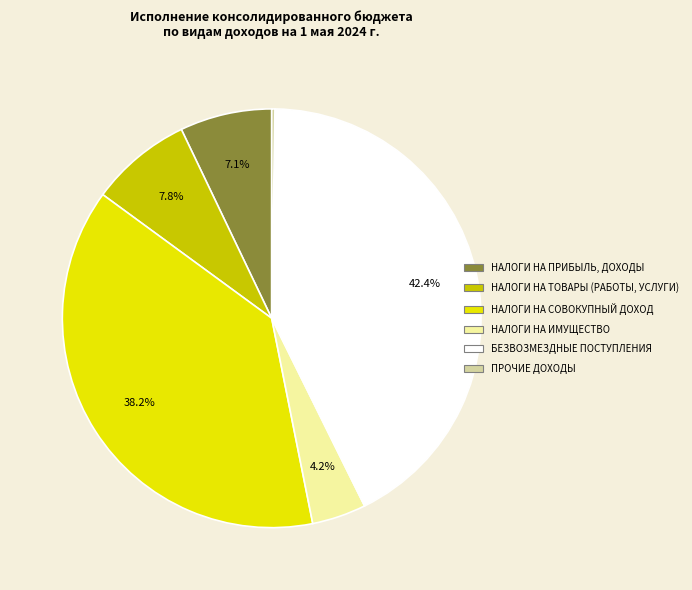

To the nearest percent, what is the average slice percentage?

17%